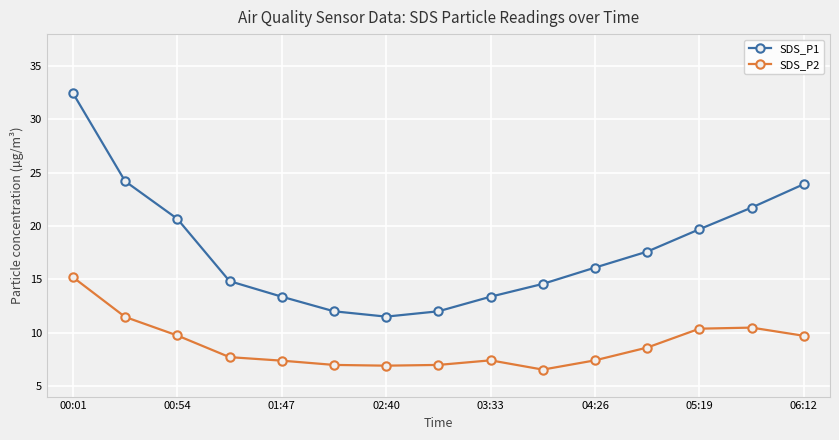

True or false: SDS_P2 and SDS_P1 cross at least once.

False